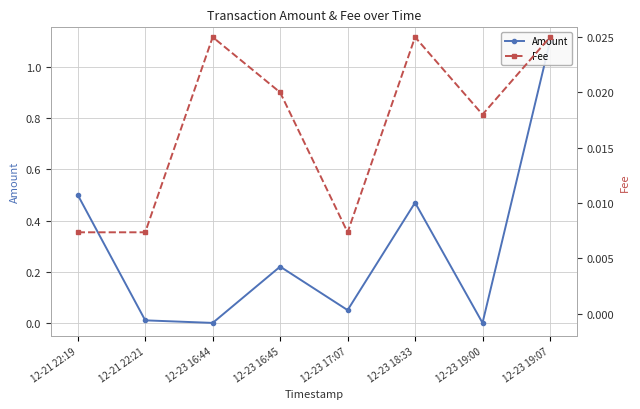

Which series has the largest total across all categories?

Amount